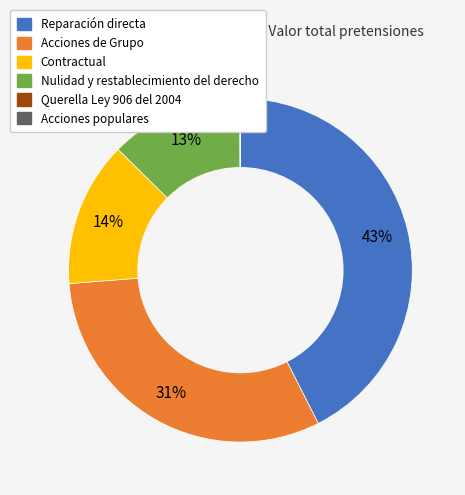

To the nearest percent, what percentage of the pie is Reparación directa?

43%